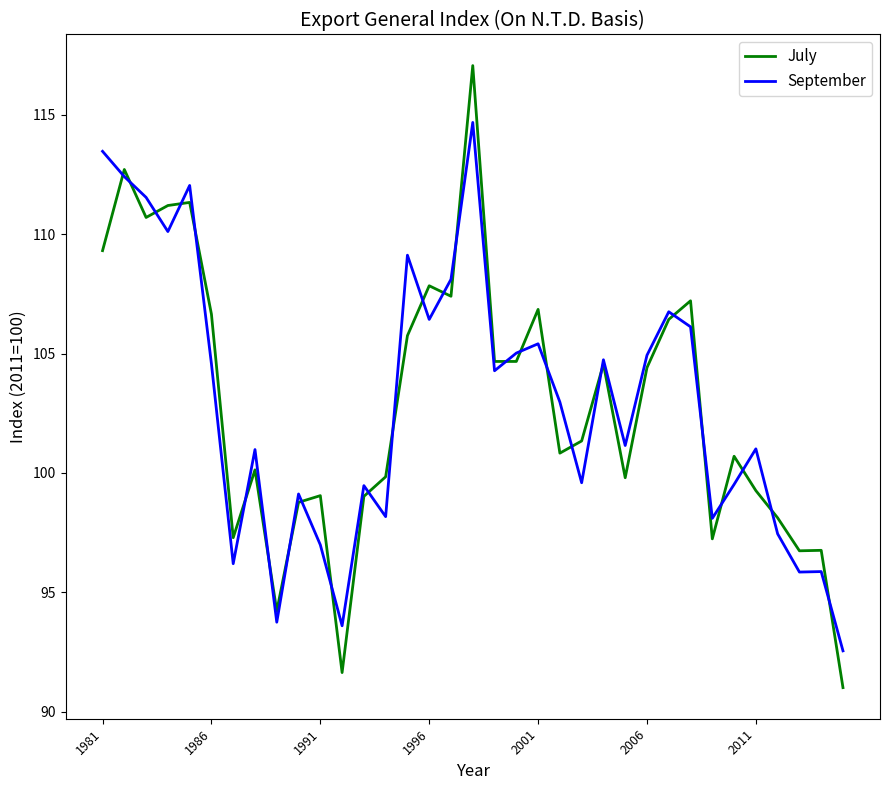

Rank the series by their maximum value, from highest to lowest.

July, September